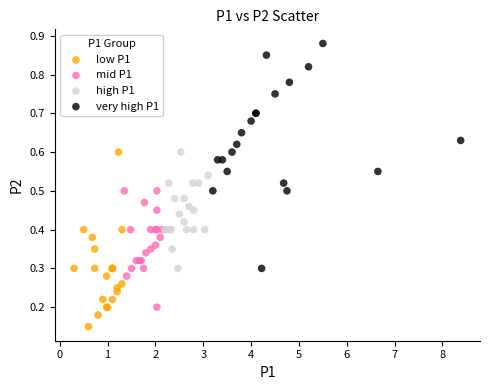

Which series has the largest Y range (max minus min)?

very high P1